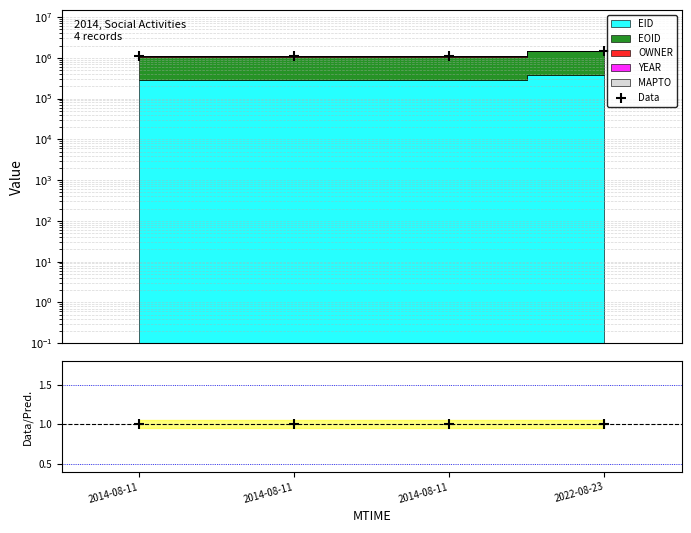

What is the spread (max minus min) of values at 2022-08-23?

1489532